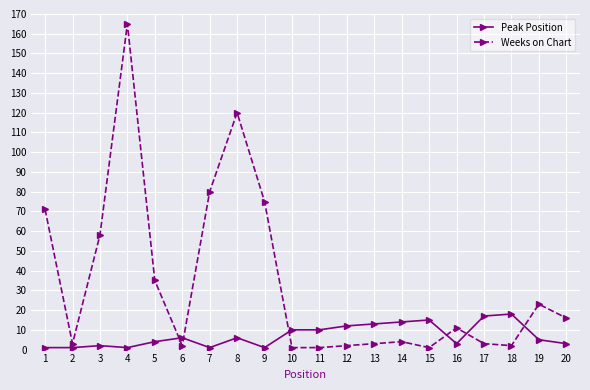

How many lines are shown in the chart?

2